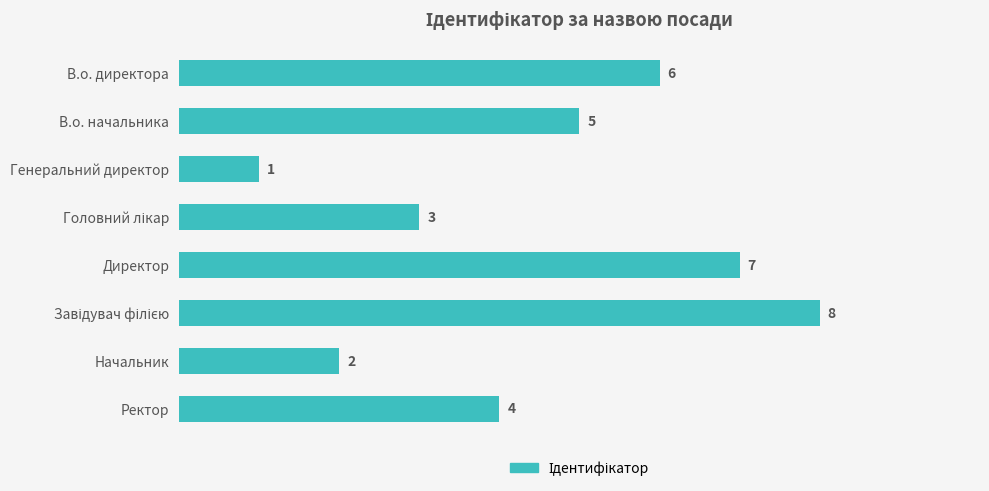

Between Начальник and В.о. директора, which is larger?

В.о. директора